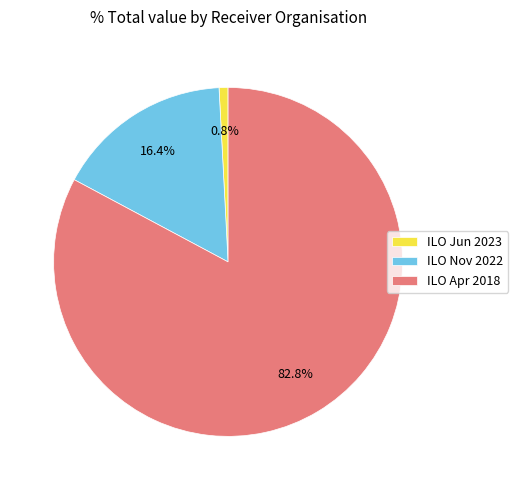

To the nearest percent, what is the difference between the largest and smallest slice percentages?

82%